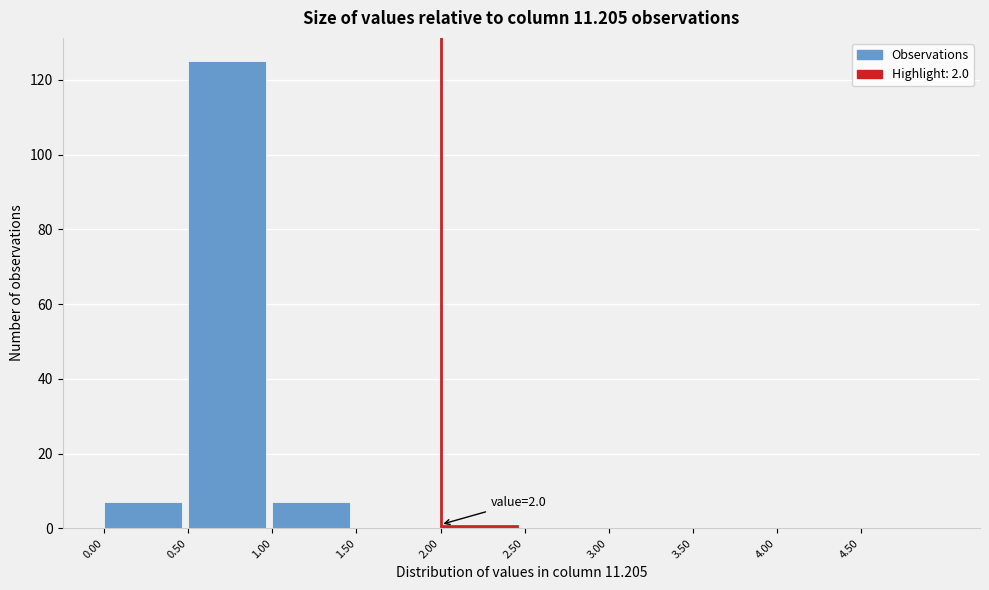

Which range on the x-axis has the tallest bar?

0.5 to 1.0